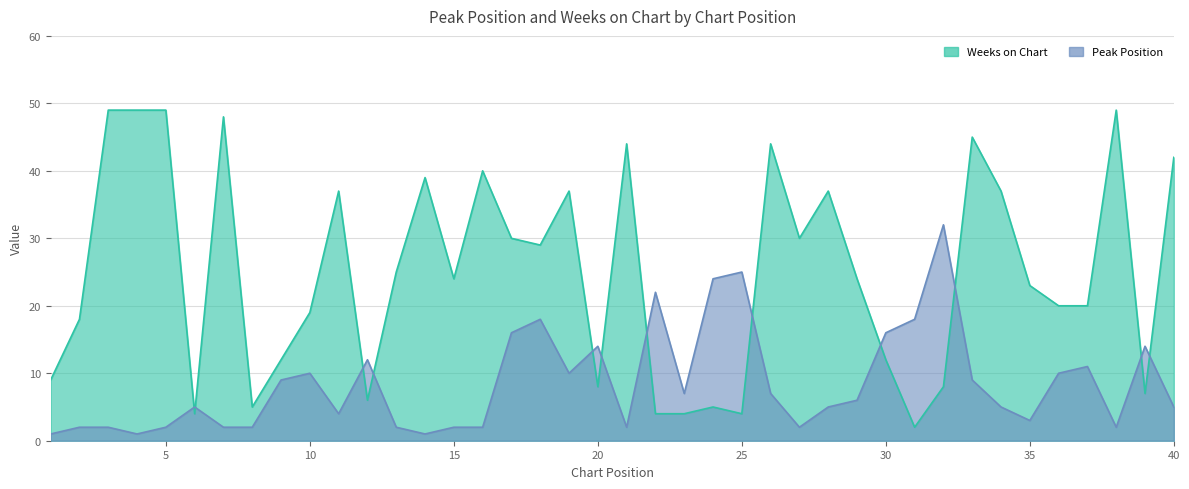

What is the difference between the second highest and second lowest values in the Weeks on Chart series?

45